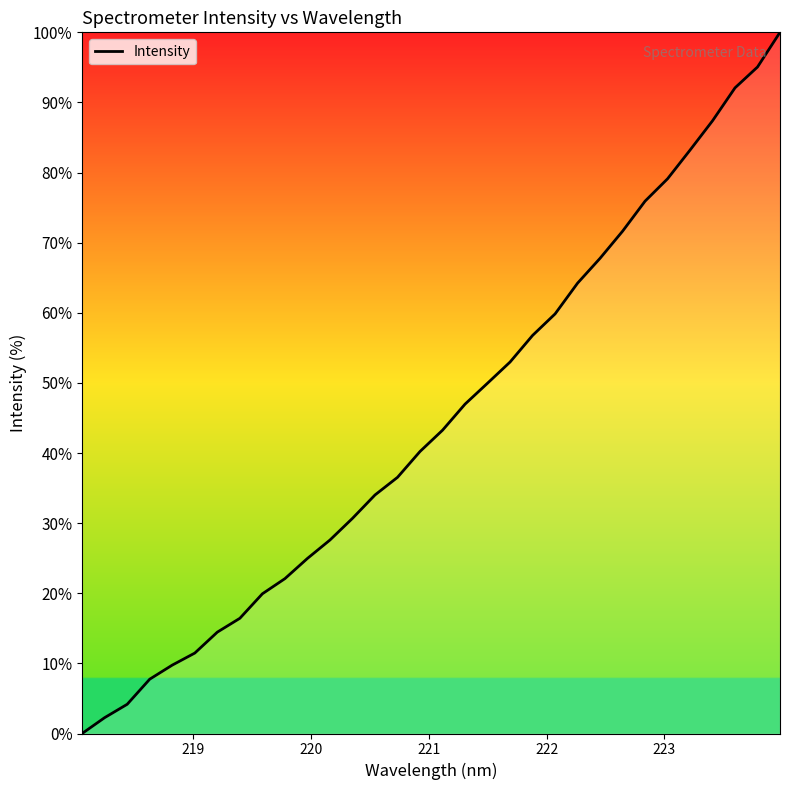

What is the maximum value shown in the chart?

100.0